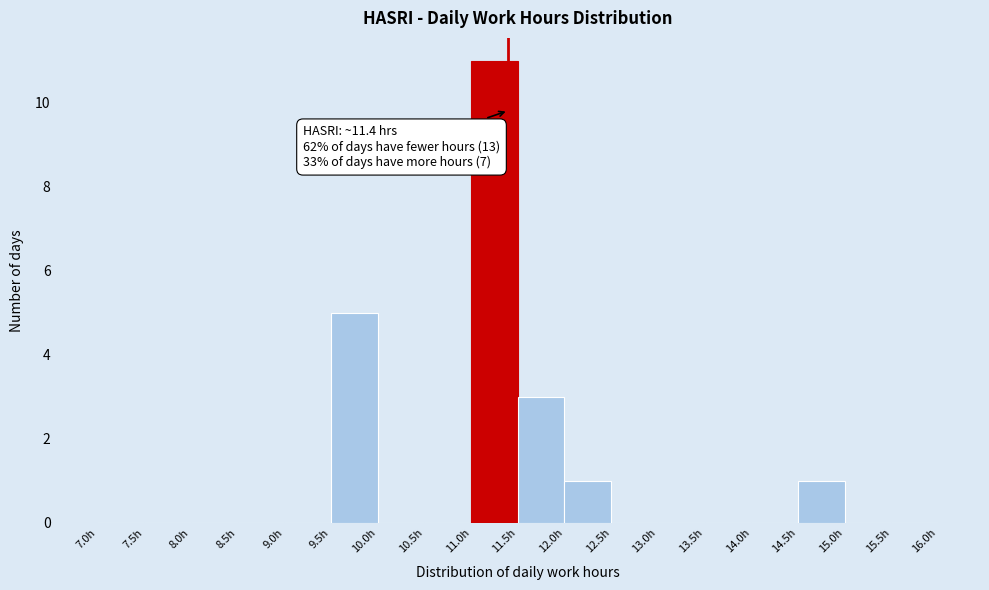

Which range on the x-axis has the tallest bar?

11.0 to 11.5